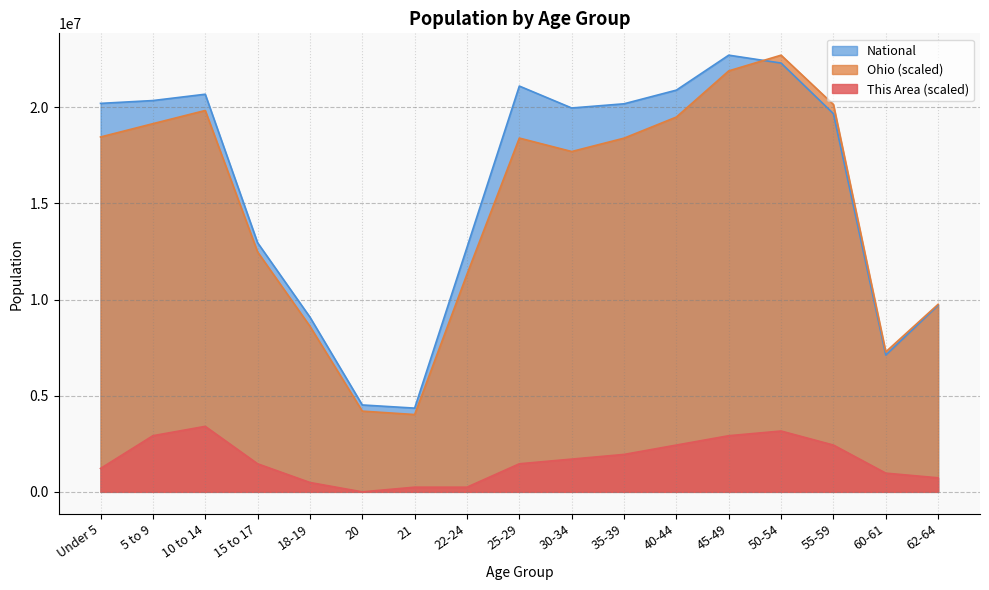

Is it true that Ohio equals 7274416.3 at 20?

False